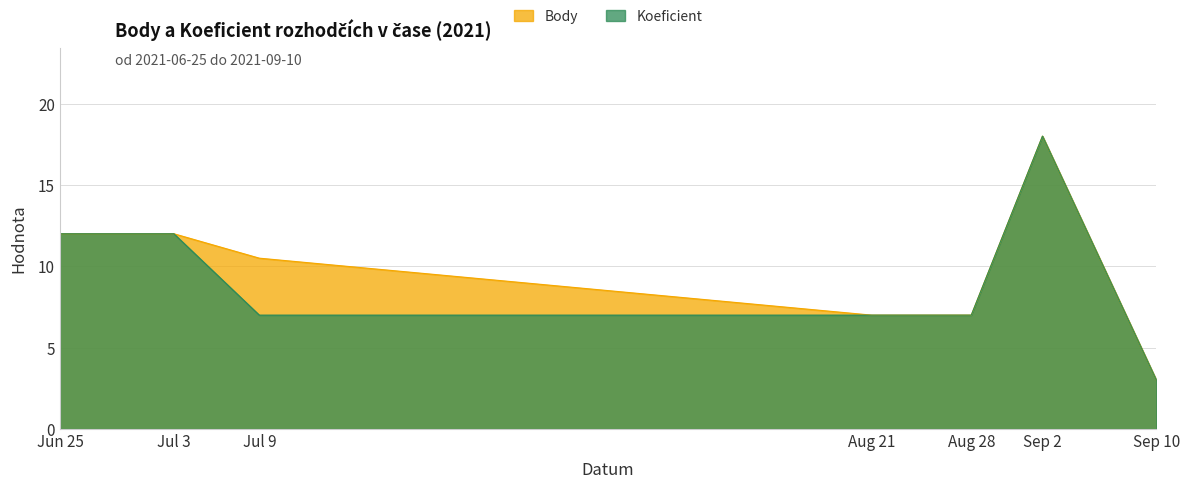

Where is Body nearest to the value 10?

Jul 9